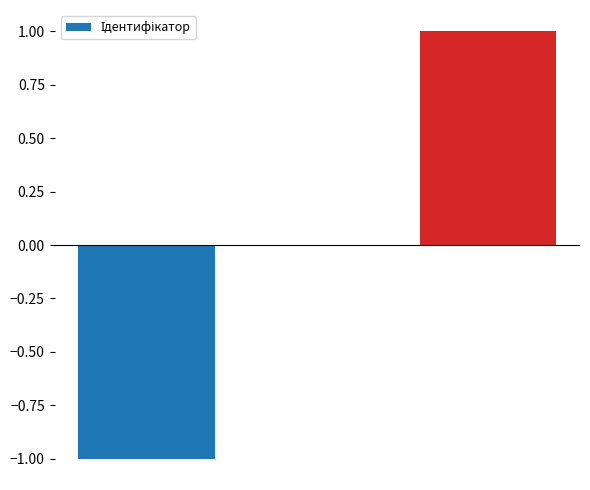

How many data points does each series have?

3